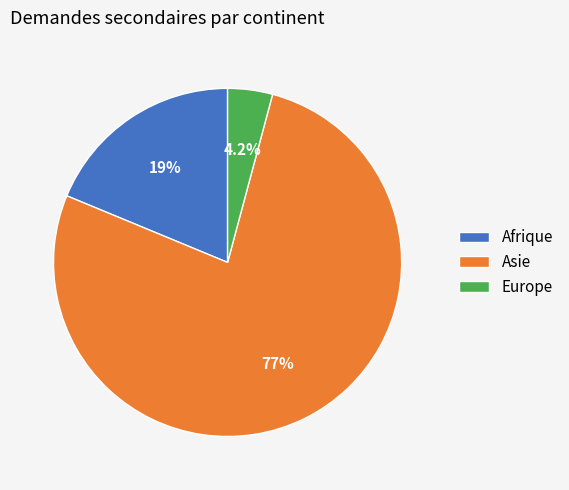

True or false: Afrique accounts for 29% of the total.

False